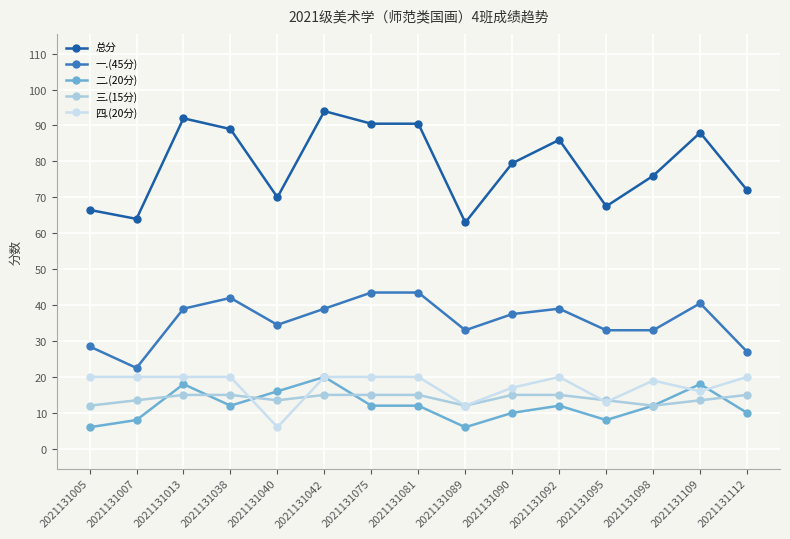

At which category does 总分 reach its first local valley?

2021131007